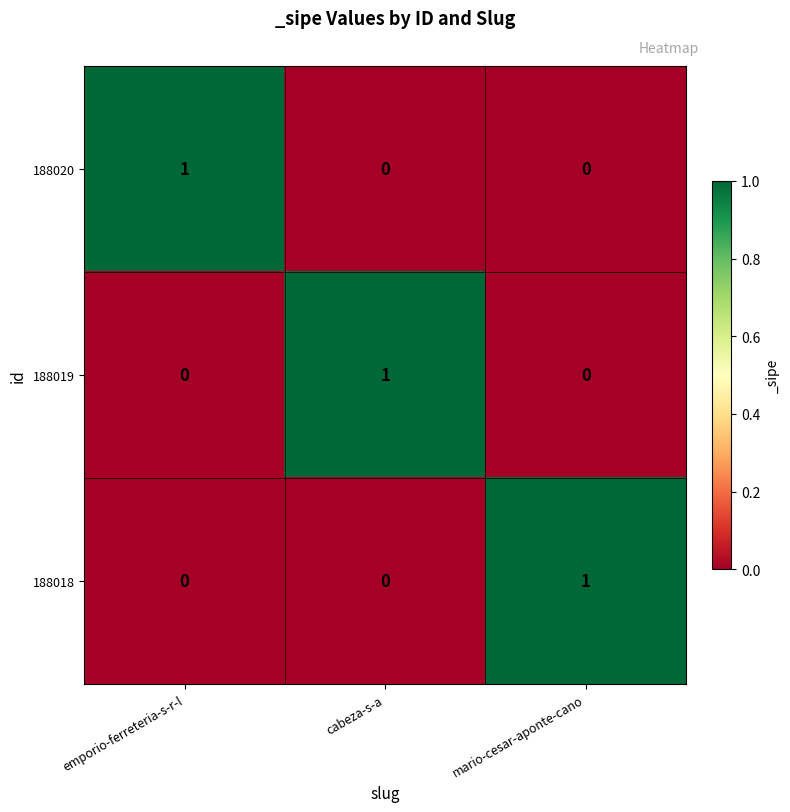

The value of 188019 at cabeza-s-a is 1. True or false?

True